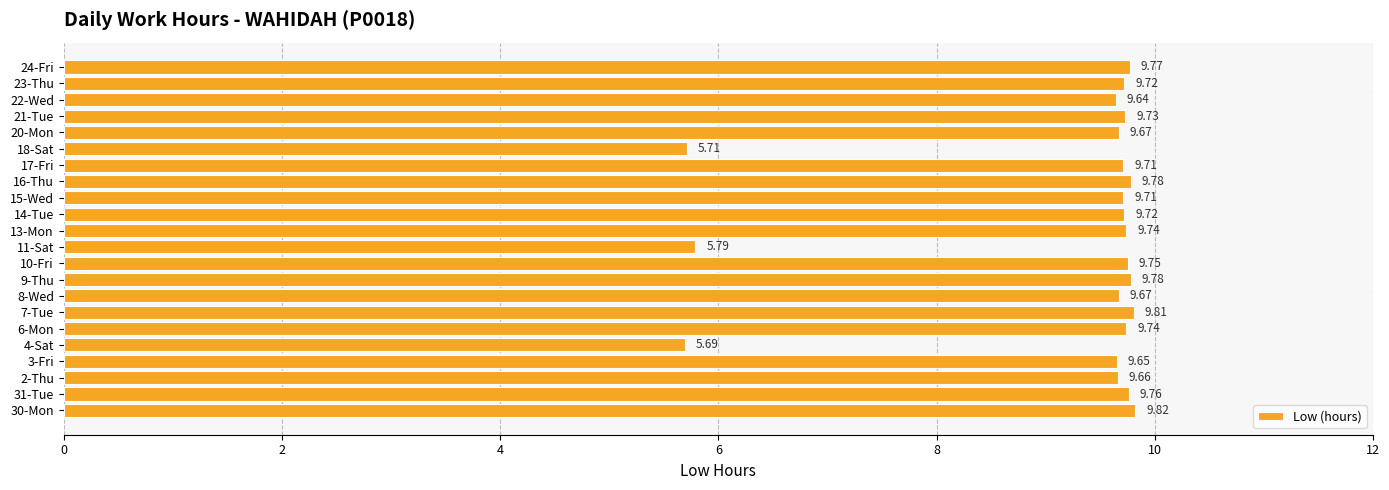

What is the difference between the maximum and minimum values?

4.1